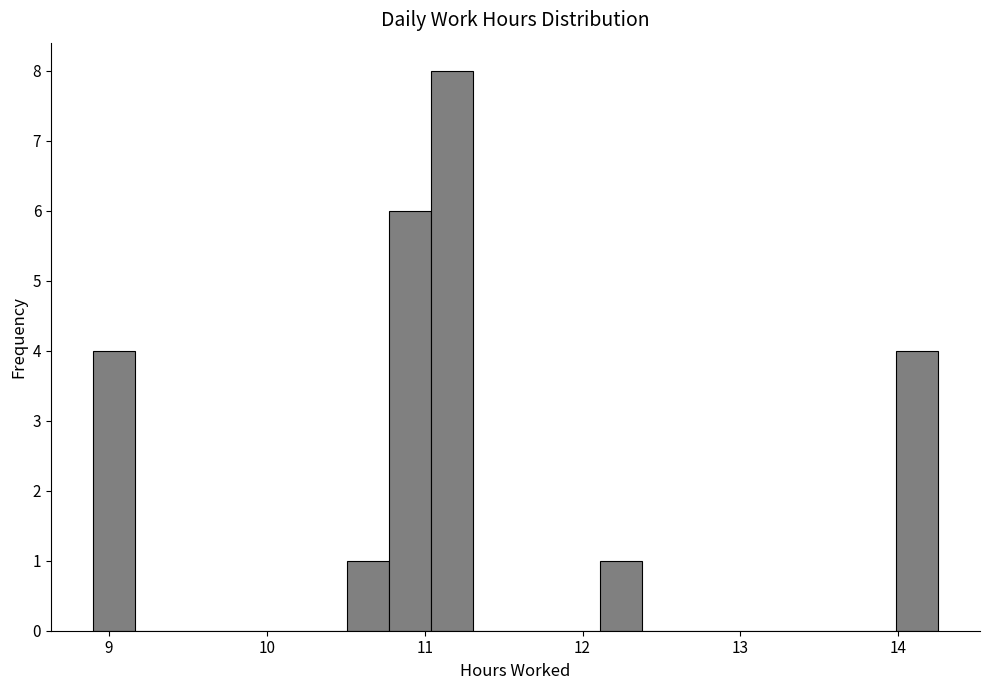

Read against the x-axis, roughly where is the centre of the tallest bar?

11.2